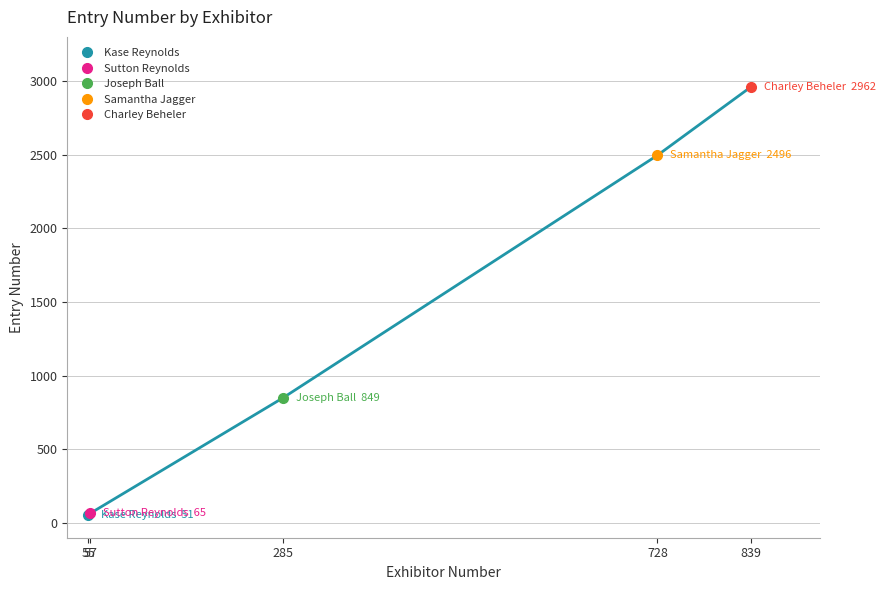

Rank the categories by value from highest to lowest.

839, 728, 285, 57, 55